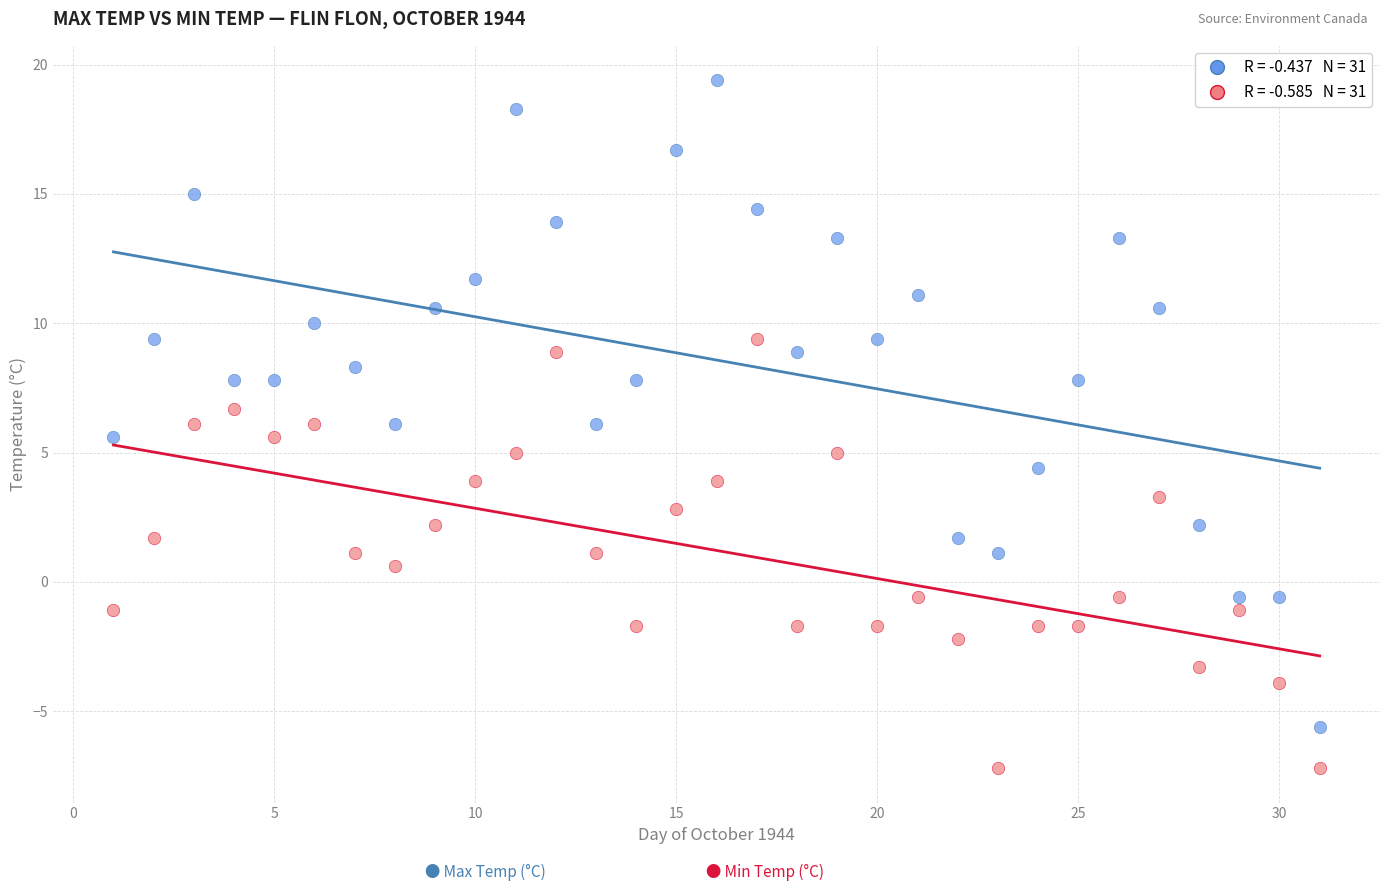

Across all data points, what is the range of X values (max minus min)?

30.0